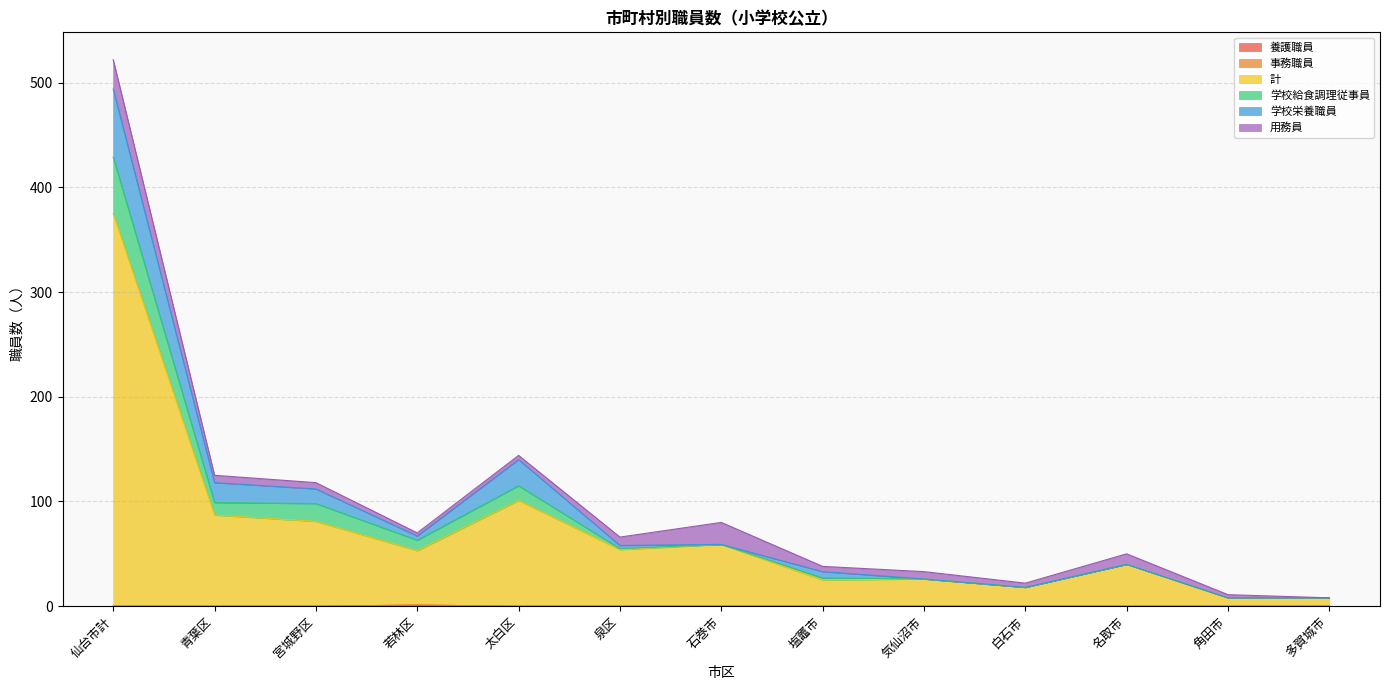

True or false: 学校給食調理従事員 and 養護職員 intersect in this chart.

False